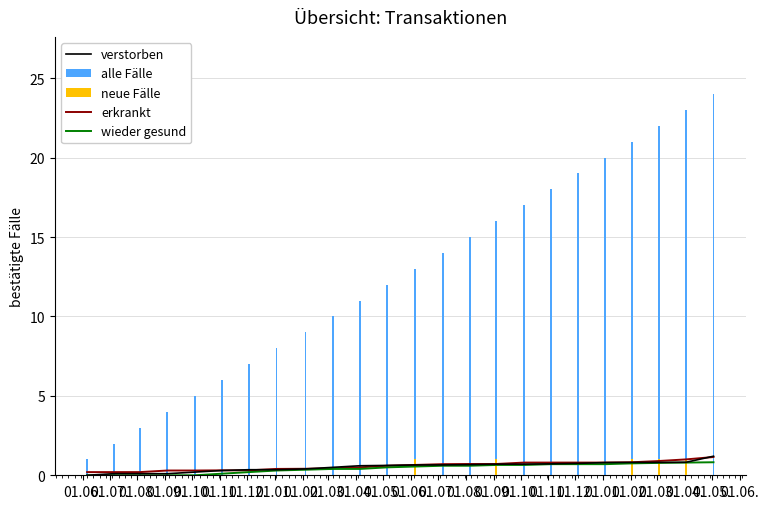

Rank the series by their maximum value, from lowest to highest.

wieder gesund, neue Fälle, erkrankt, verstorben, alle Fälle